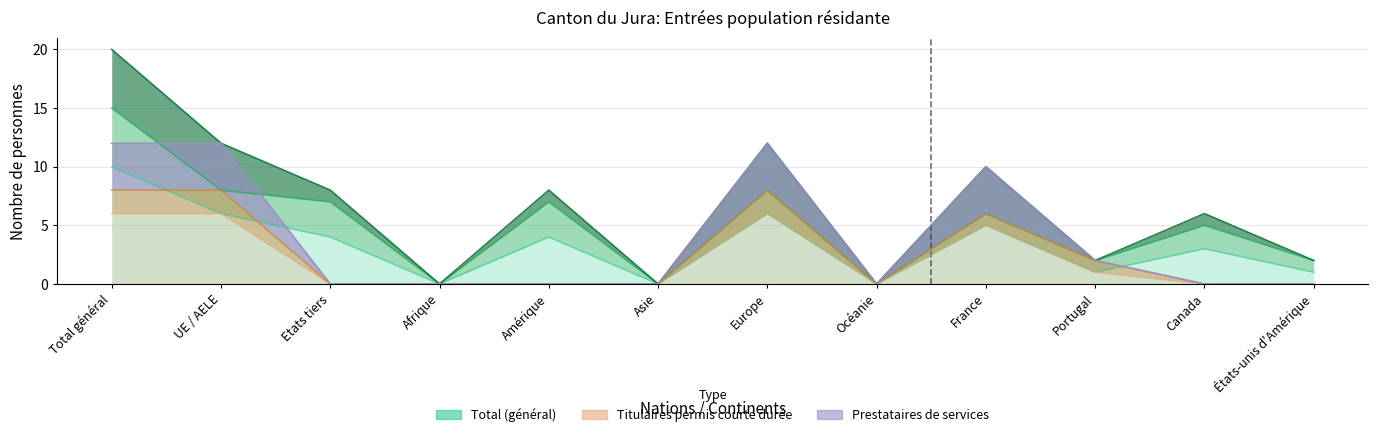

Where is the first local maximum for Titulaires Hommes?

Europe